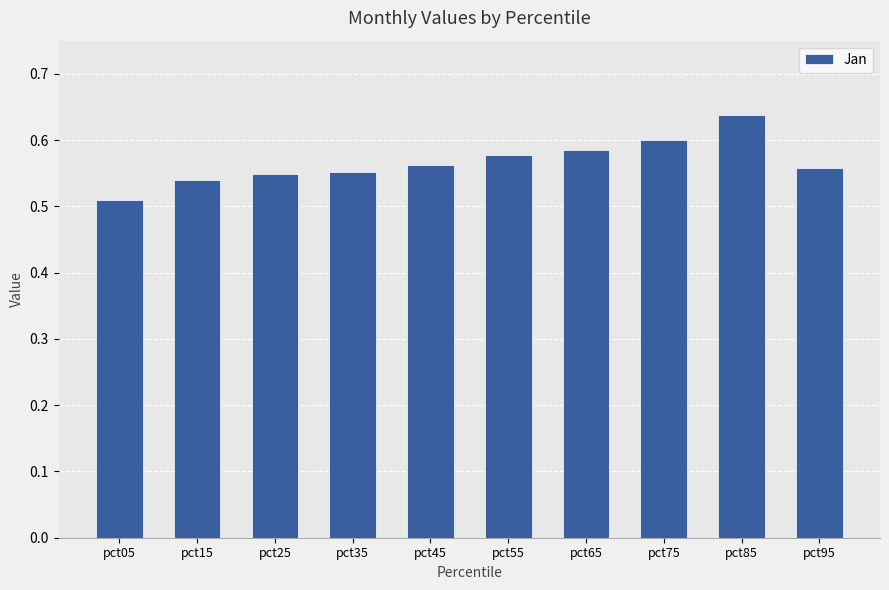

What is the difference between the values at pct85 and pct05?

0.1